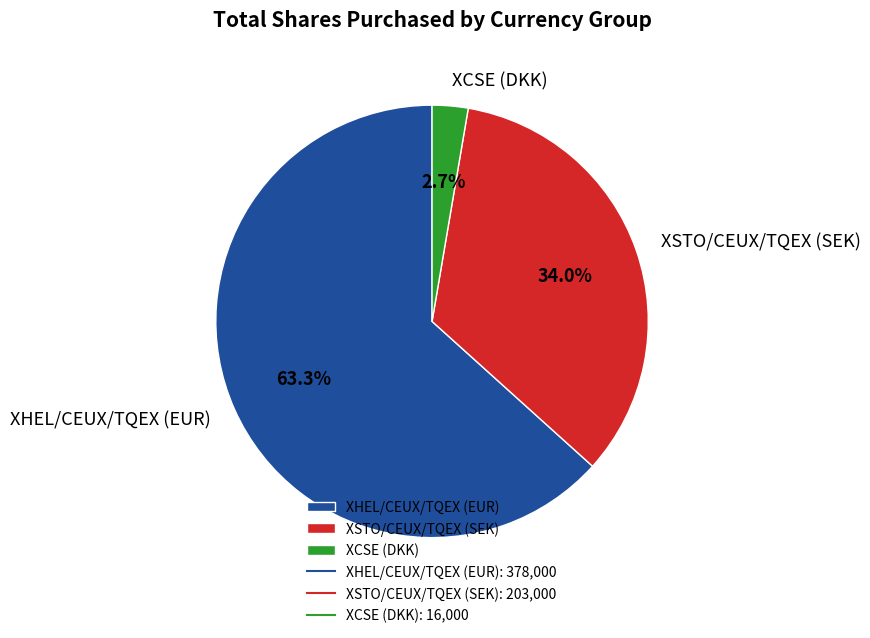

Is there a majority slice in this chart?

Yes